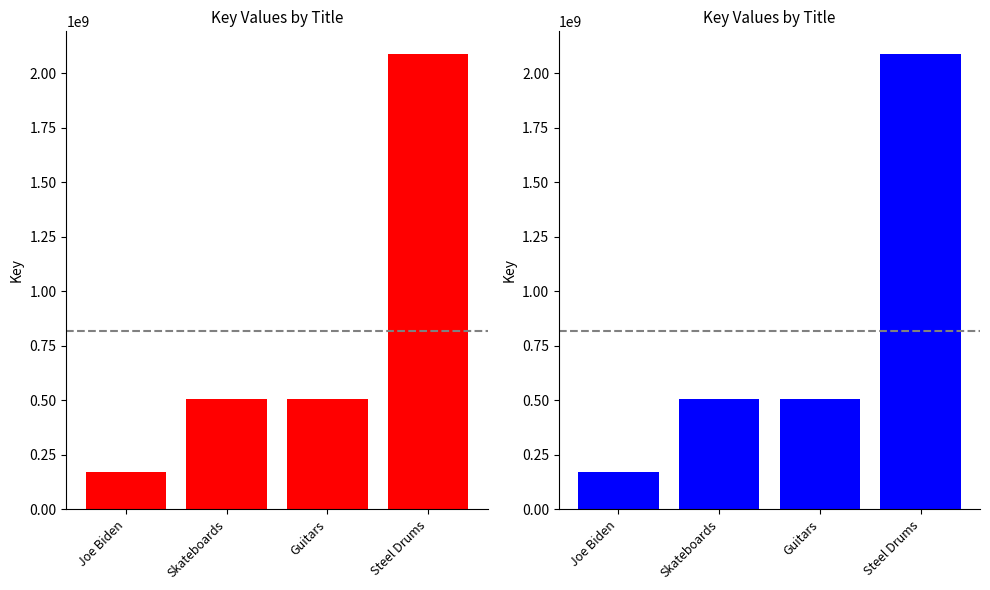

The value at Steel Drums is 2087388556. True or false?

True